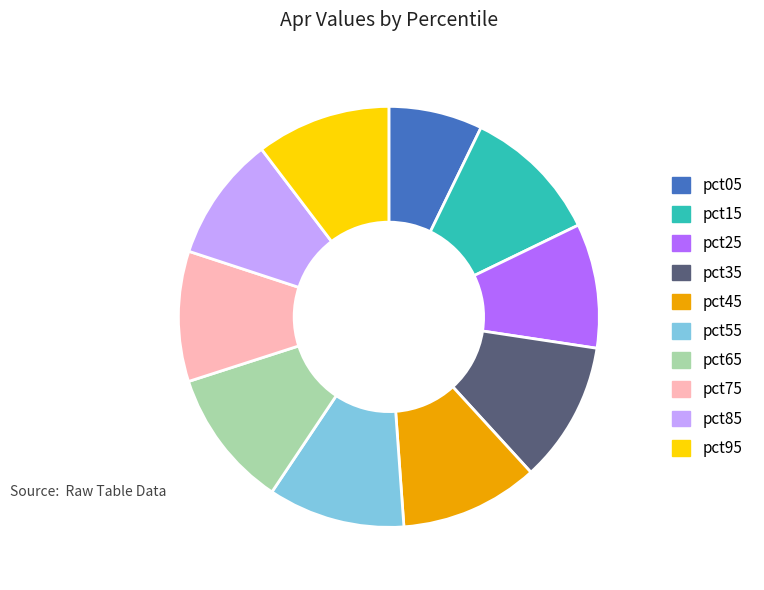

Combined, do pct55 and pct85 account for over 50%?

No